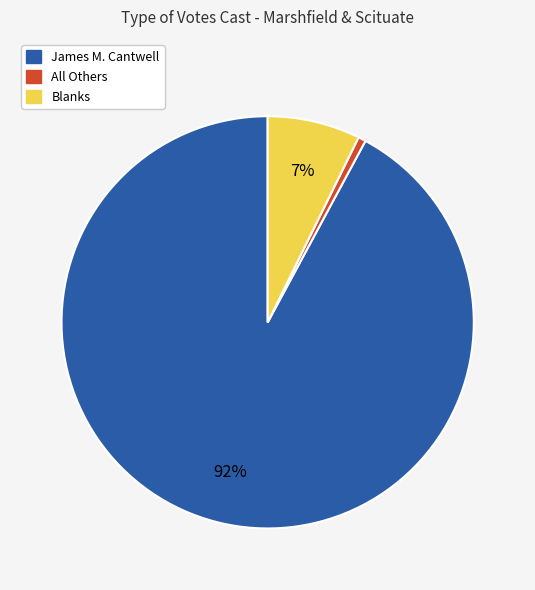

Count the number of slices in the pie.

3